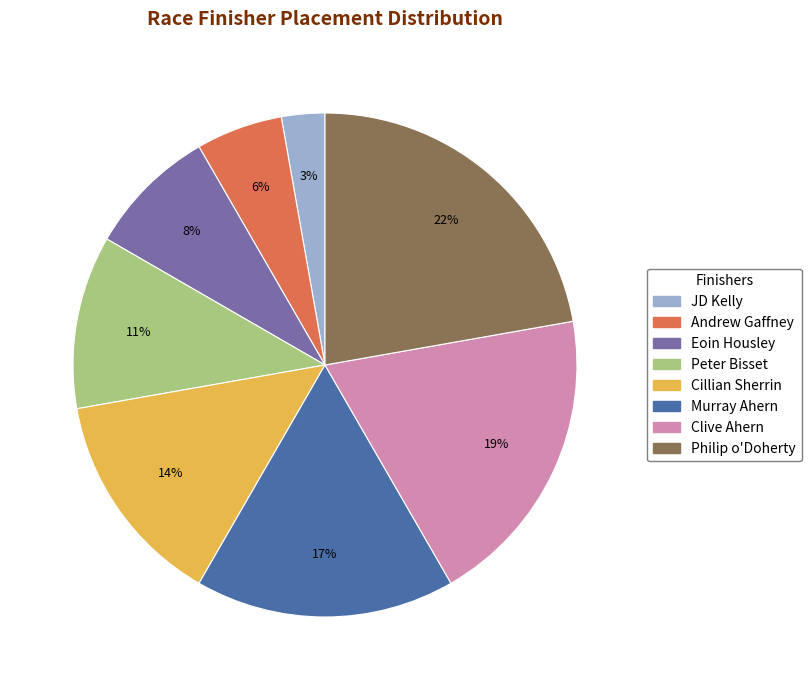

Approximately how many times larger is the value at Andrew Gaffney compared to JD Kelly?

2.0